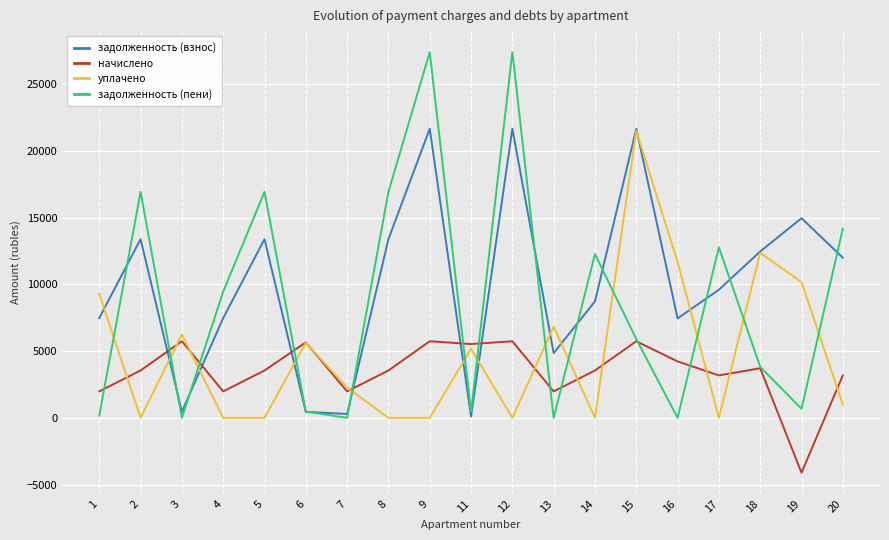

What is the difference between the maximum and minimum values in the задолженность (взнос) series?

21549.4